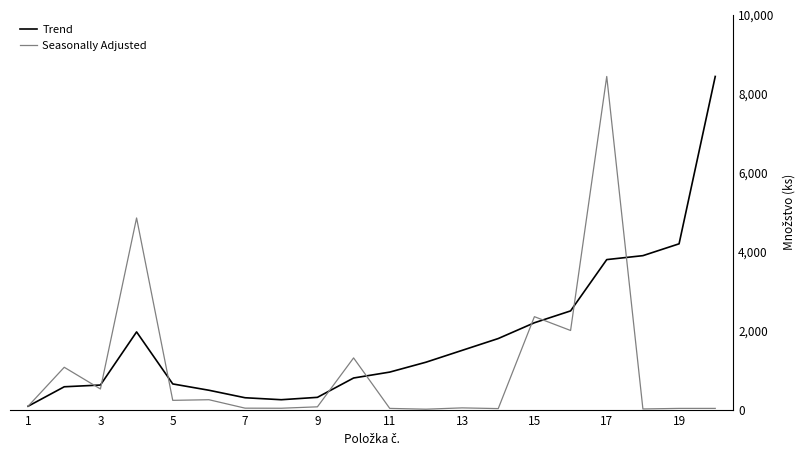

Is this an area chart (filled region under the line)?

No